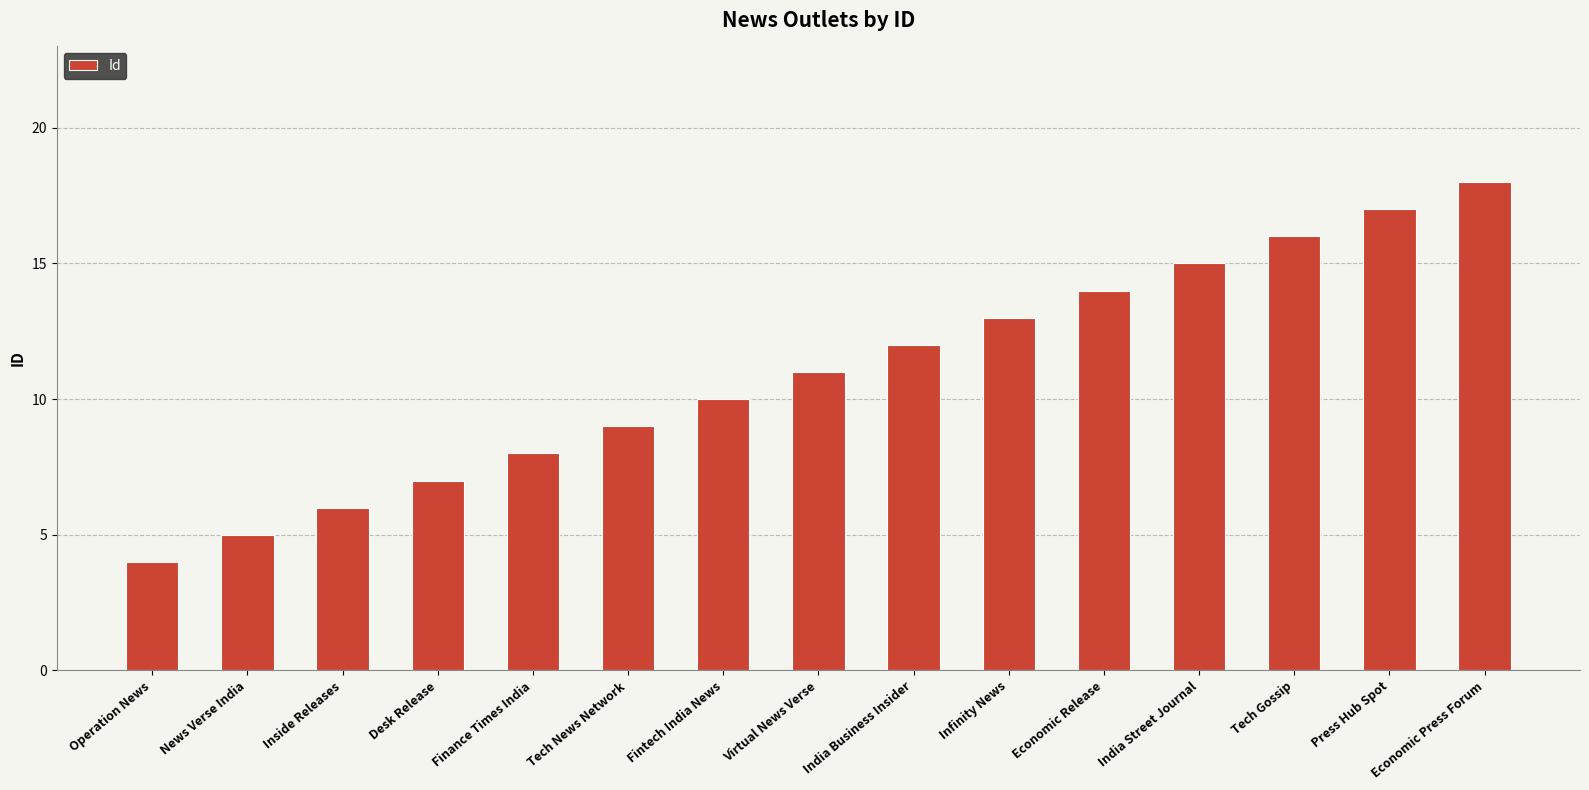

List the labels in order of value, largest first.

Economic Press Forum, Press Hub Spot, Tech Gossip, India Street Journal, Economic Release, Infinity News, India Business Insider, Virtual News Verse, Fintech India News, Tech News Network, Finance Times India, Desk Release, Inside Releases, News Verse India, Operation News